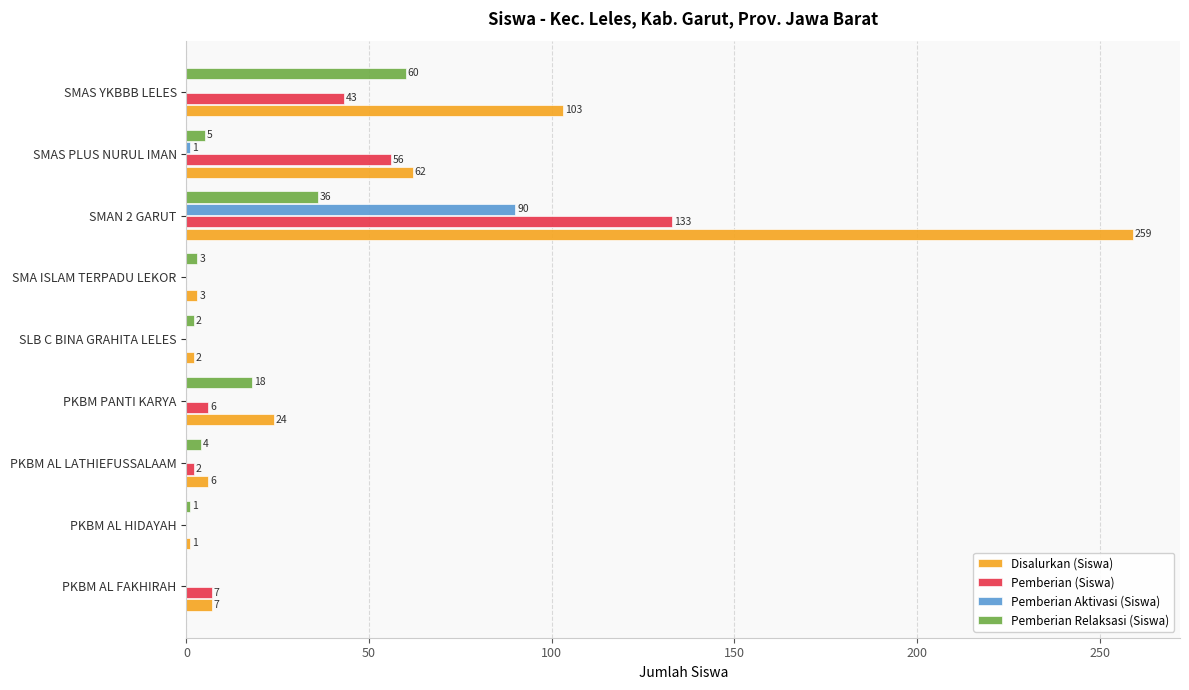

Is it true that Pemberian Aktivasi (Siswa) equals 1 at SMAS PLUS NURUL IMAN?

True